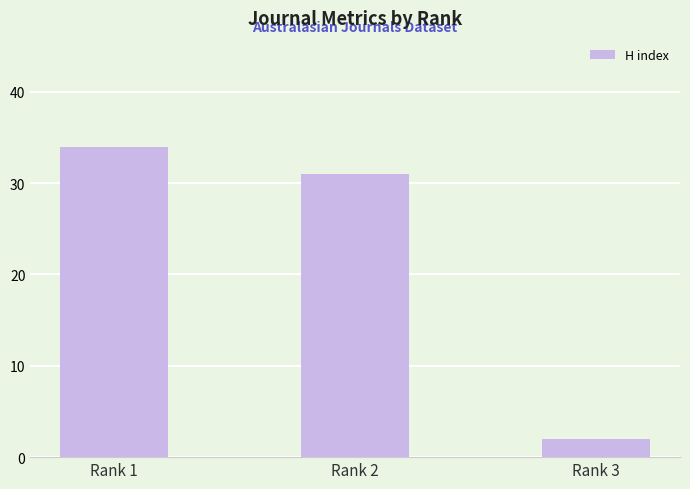

True or false: the data shows 17 at Rank 1.

False